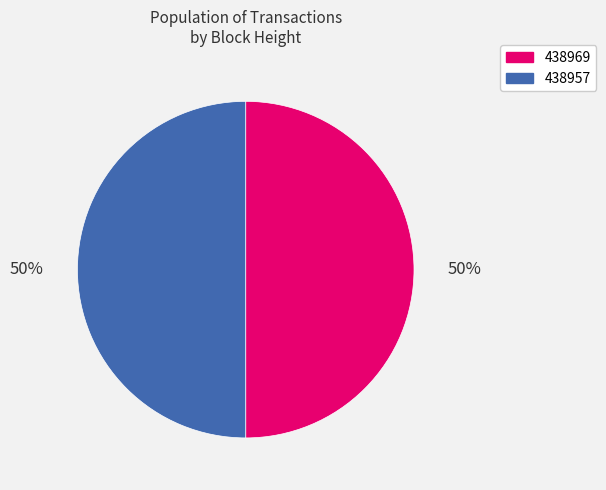

To the nearest percent, what percentage of the pie is 438969?

50%